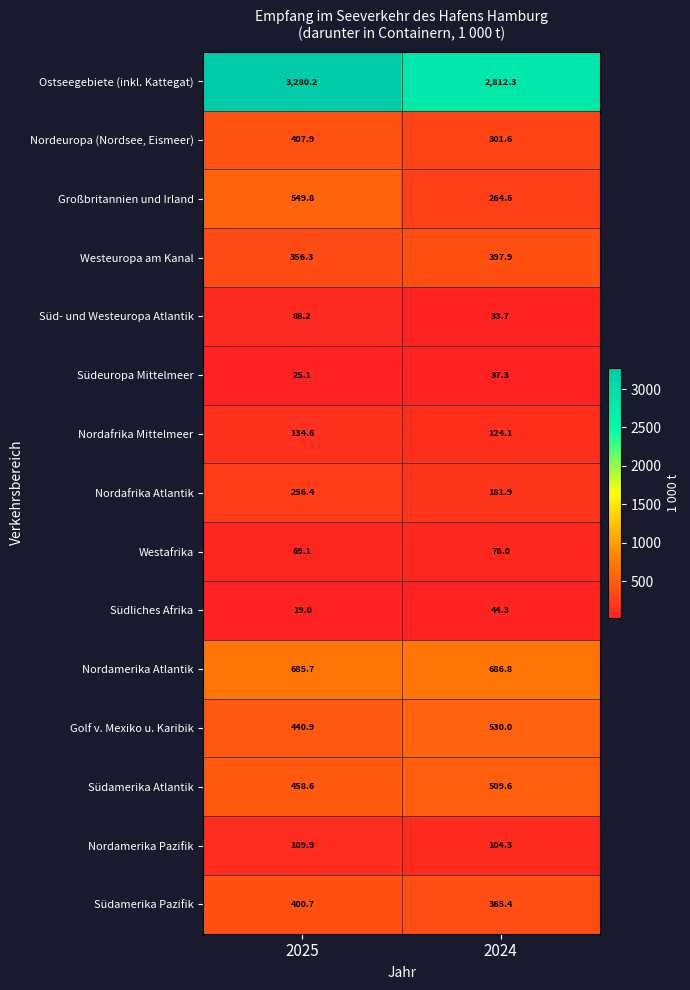

Which series has the widest spread of values?

Ostseegebiete (inkl. Kattegat)